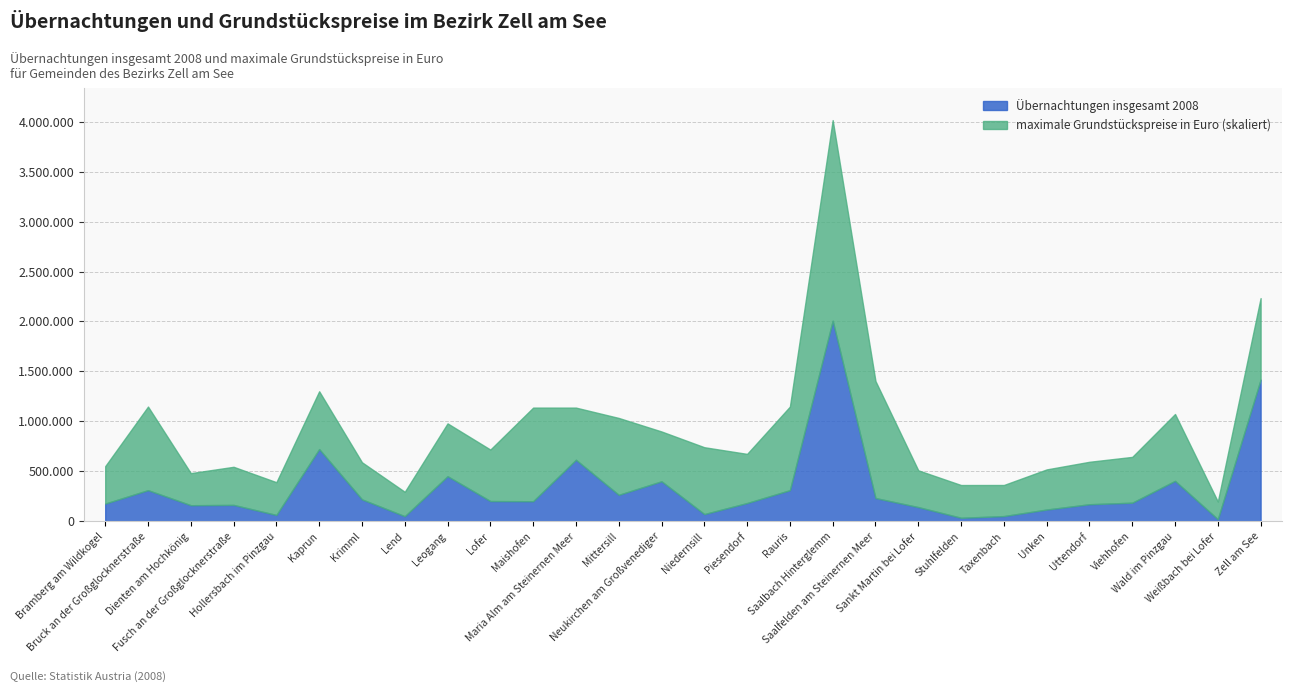

True or false: maximale Grundstückspreise in Euro has a value of 35 at Taxenbach.

False